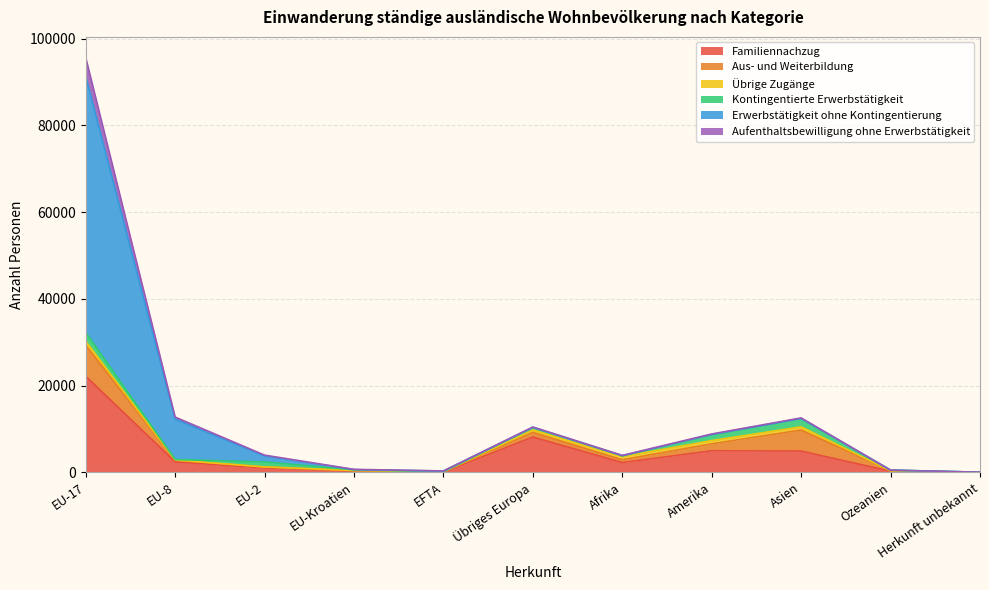

At which label is Familiennachzug closest to 11080?

Übriges Europa